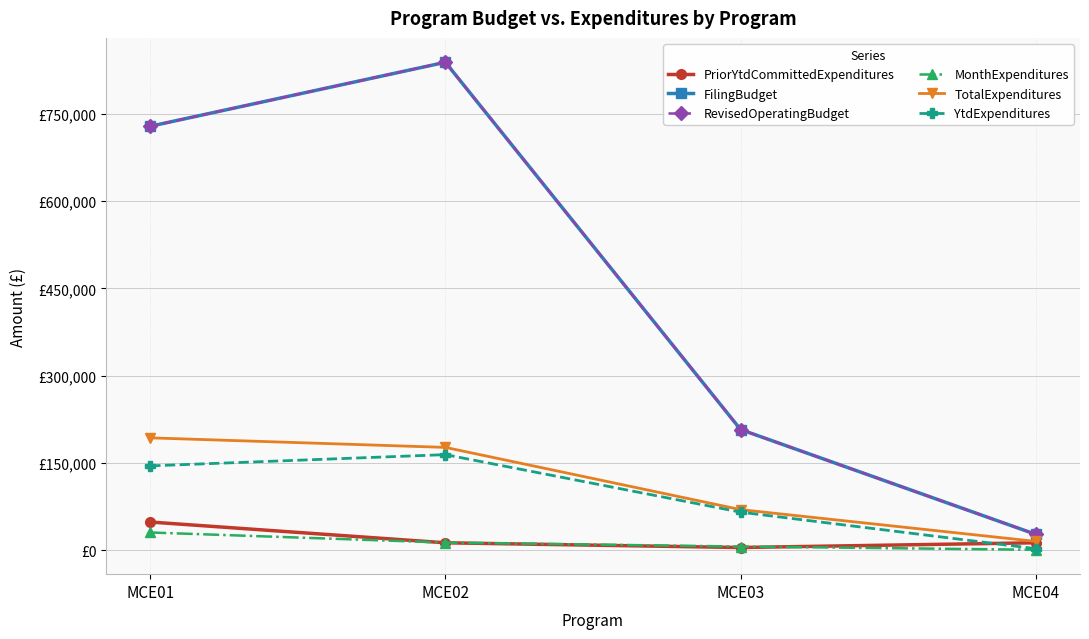

Where do MonthExpenditures and PriorYtdCommittedExpenditures first cross each other?

MCE01 and MCE02